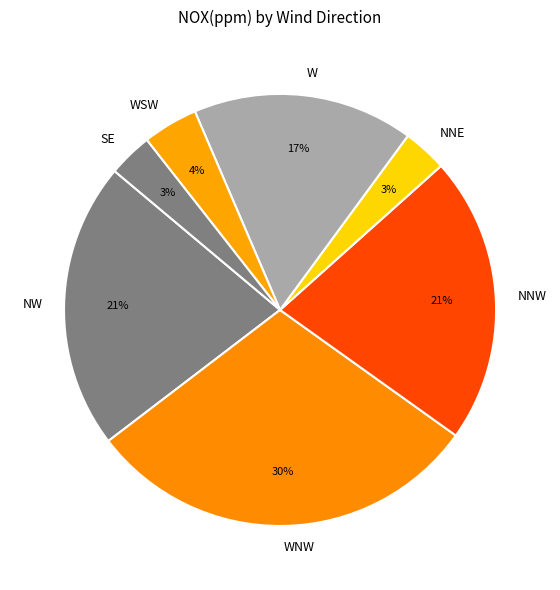

Count the number of slices in the pie.

7